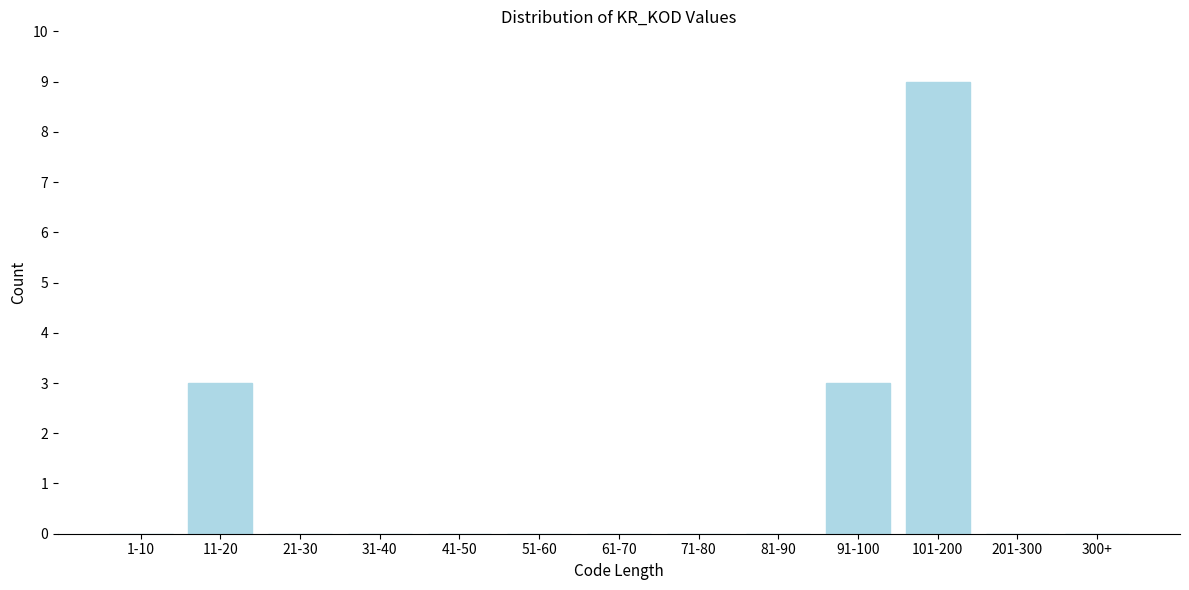

Reading left to right, transcribe all the data shown in this chart.

1-10=0	11-20=3	21-30=0	31-40=0	41-50=0	51-60=0	61-70=0	71-80=0	81-90=0	91-100=3	101-200=9	201-300=0	300+=0